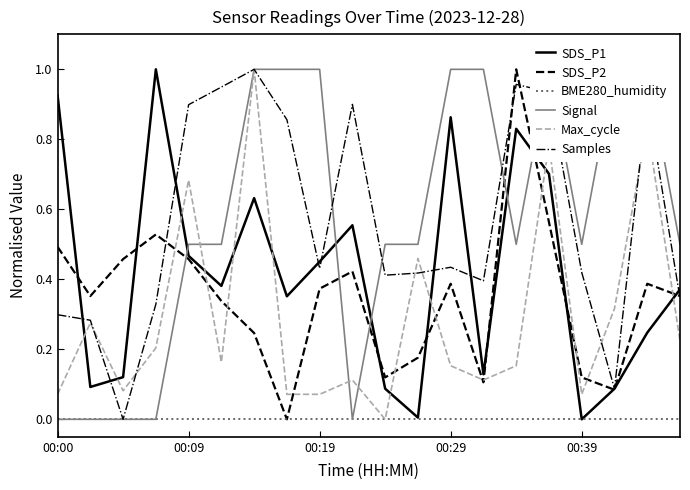

The value of SDS_P2 at 00:29 is 0.6. True or false?

False